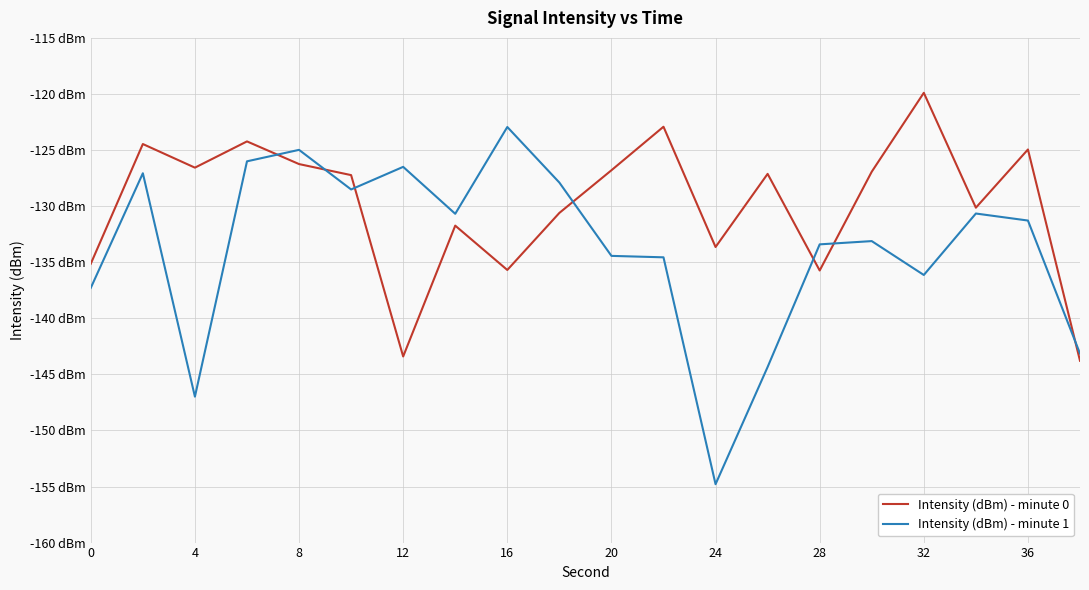

What are all the series names shown in the legend?

Intensity (dBm) - minute 0, Intensity (dBm) - minute 1